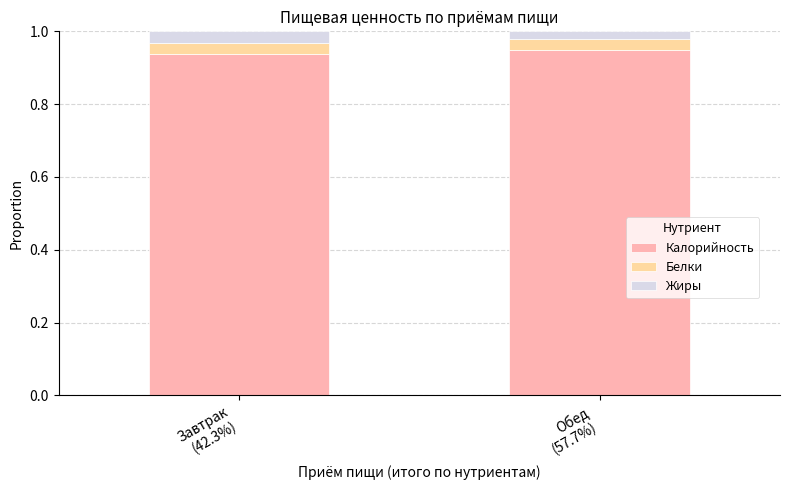

How many bars are there in total?

2